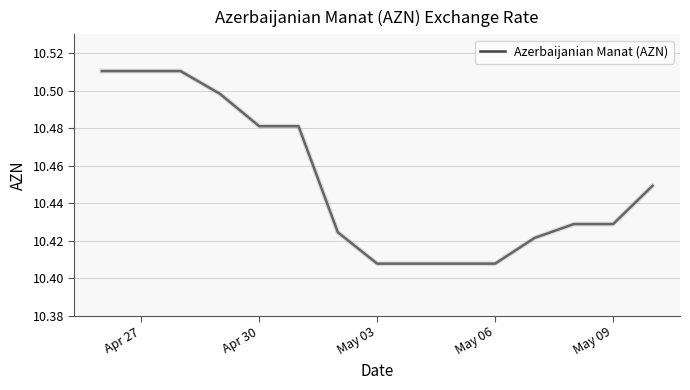

Does the chart display data point markers on the line(s)?

No